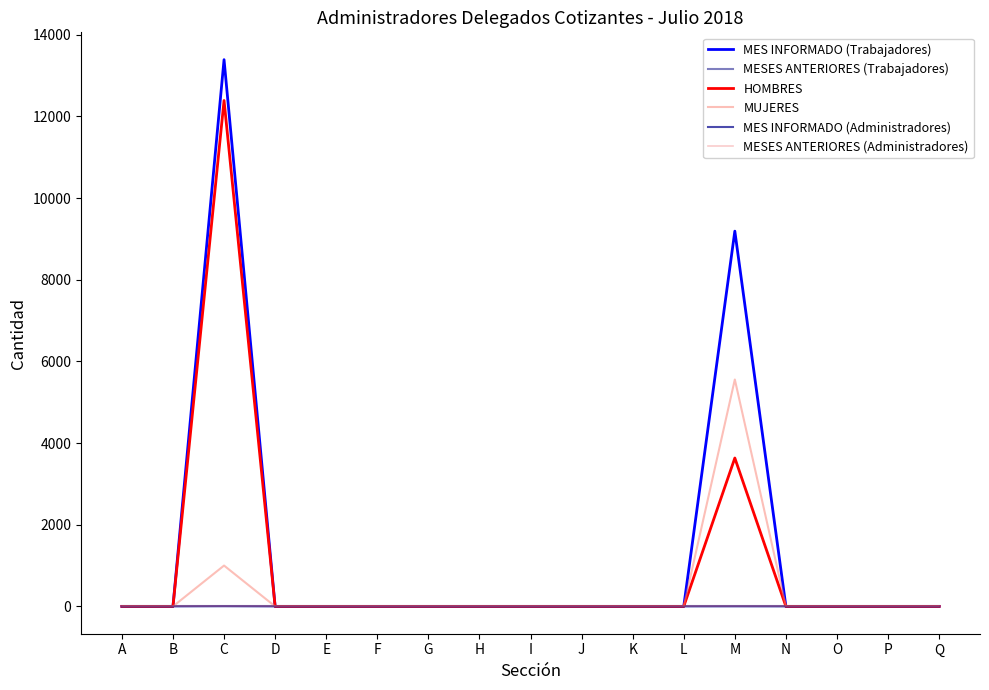

Does the chart display data point markers on the line(s)?

No